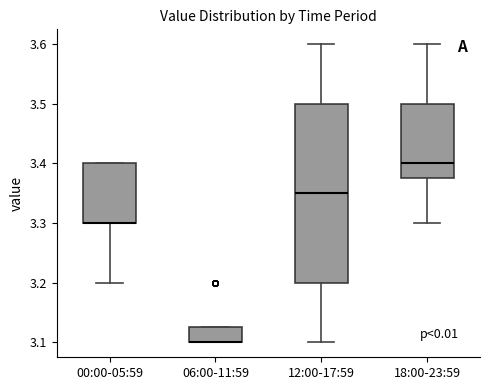

Which box is the tallest, from its lower edge to its upper edge?

12:00-17:59